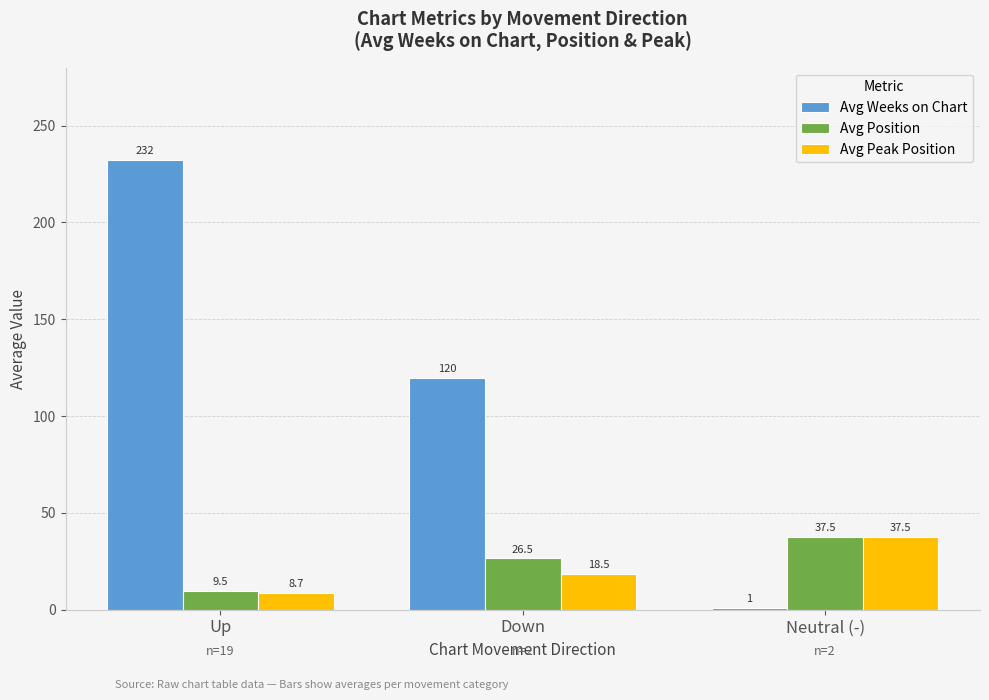

What is the label of the 3rd bar from the left?

Neutral (-)